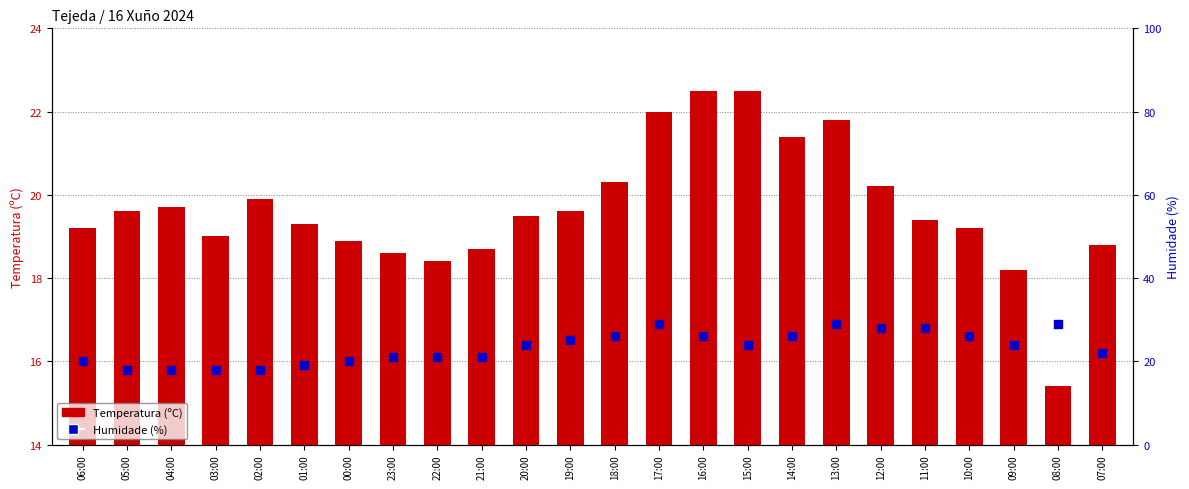

At how many categories does at least one series exceed 27?

5